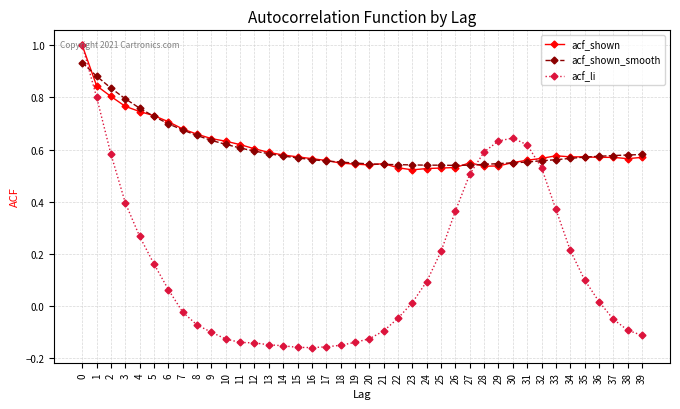

Which series has the widest spread of values?

acf_li